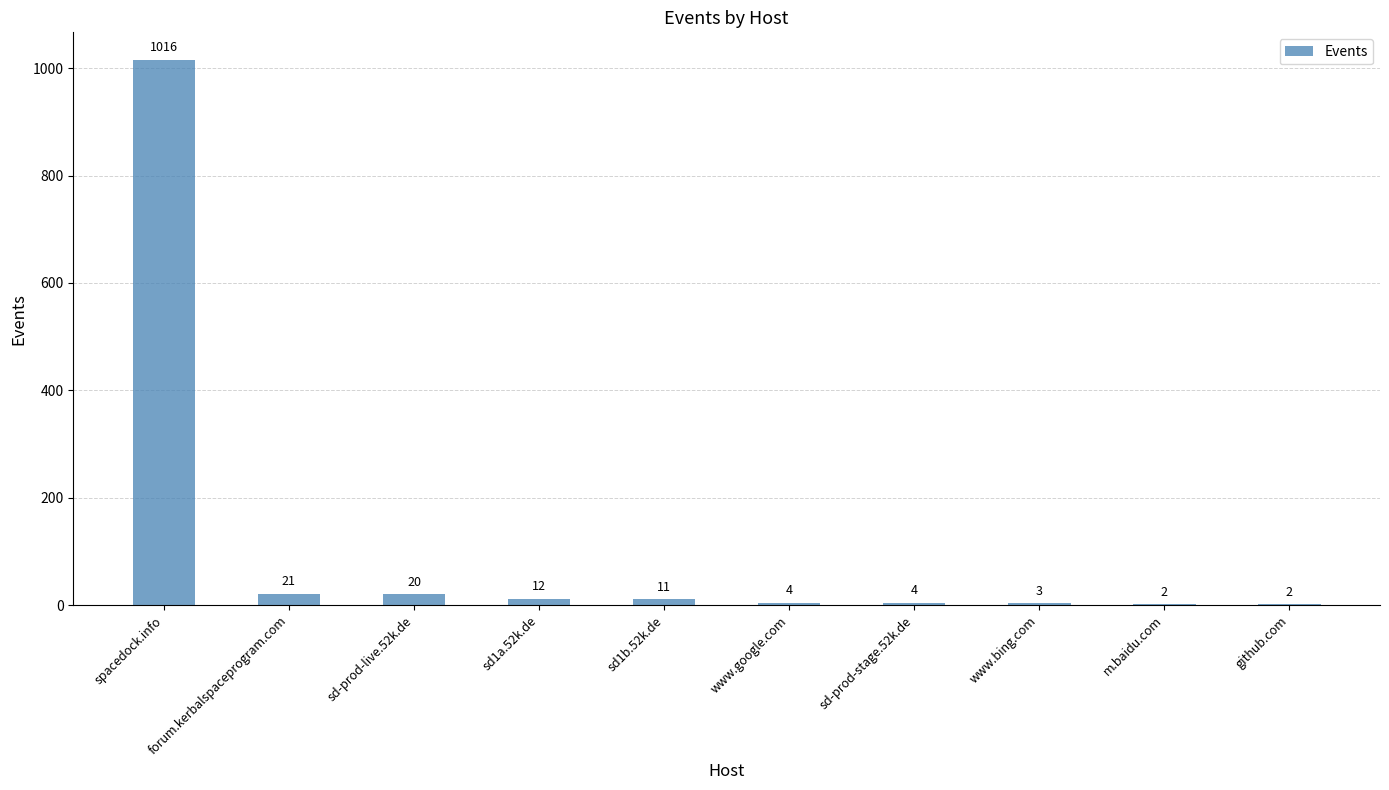

What value does the data have at www.google.com?

4